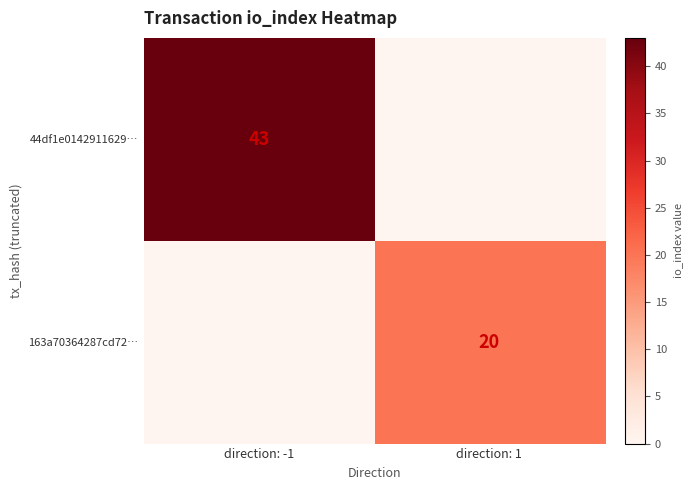

The 163a70364287cd72… series shows 9 at direction: 1. True or false?

False